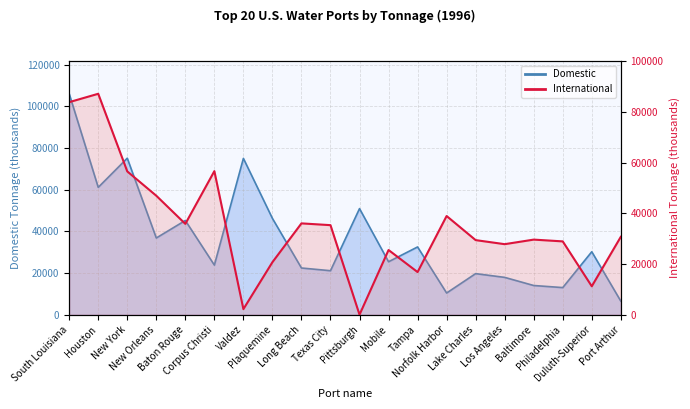

Which series changed the most between Valdez and Baltimore?

Domestic